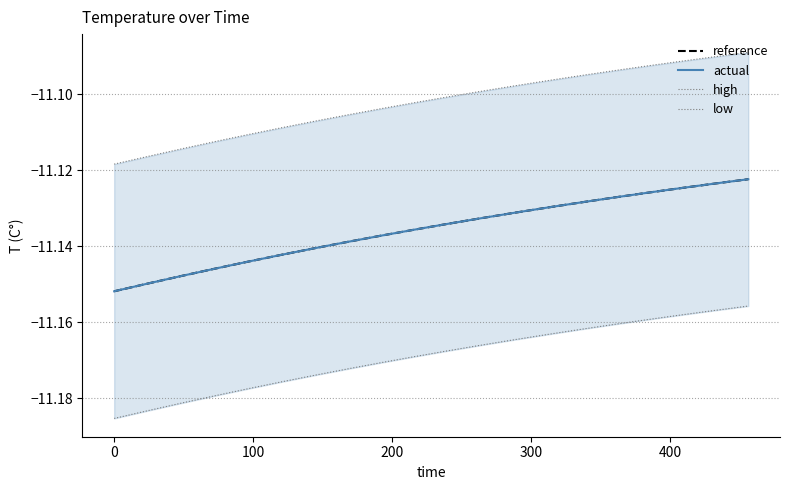

What is the sum of all low values?

-223.4